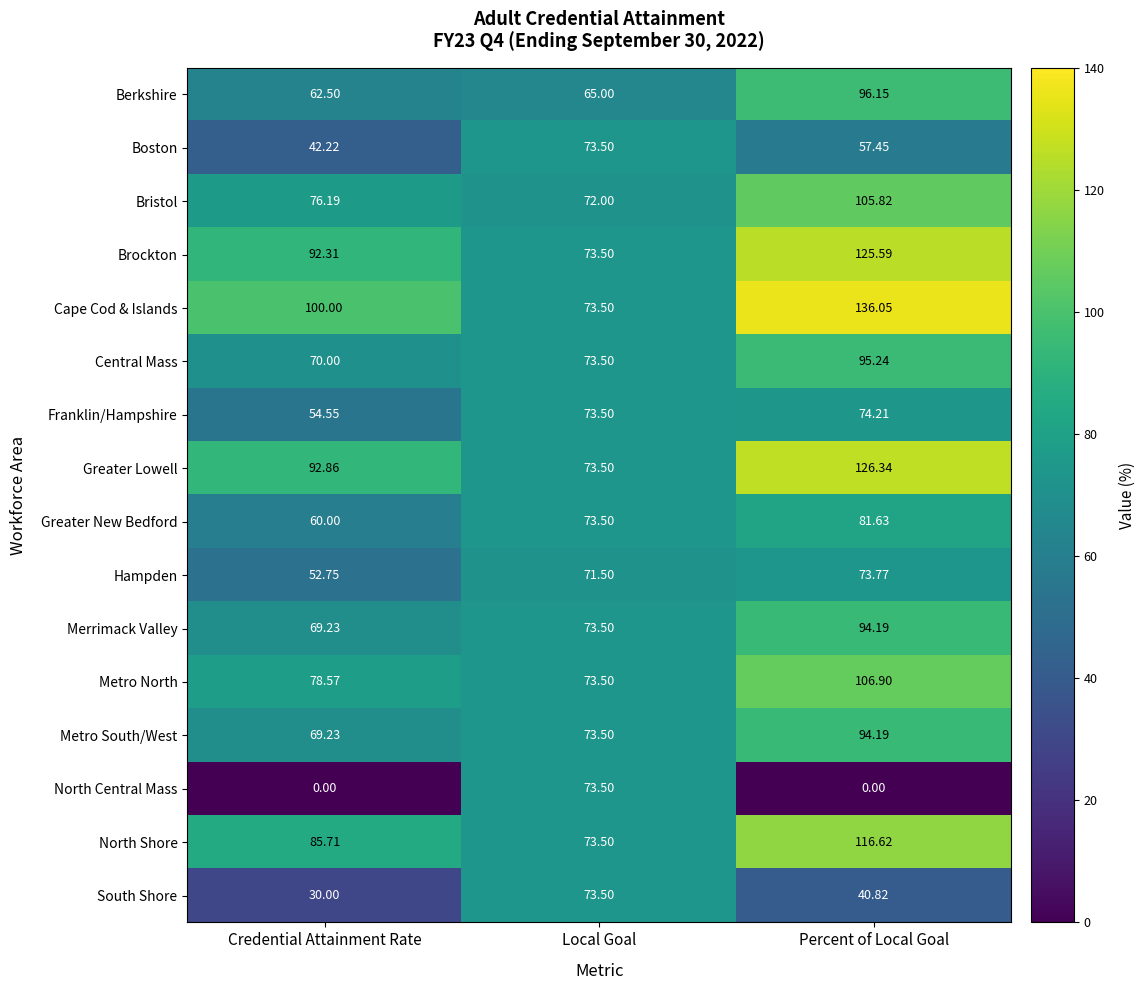

At which label does Merrimack Valley reach its minimum?

Credential Attainment Rate